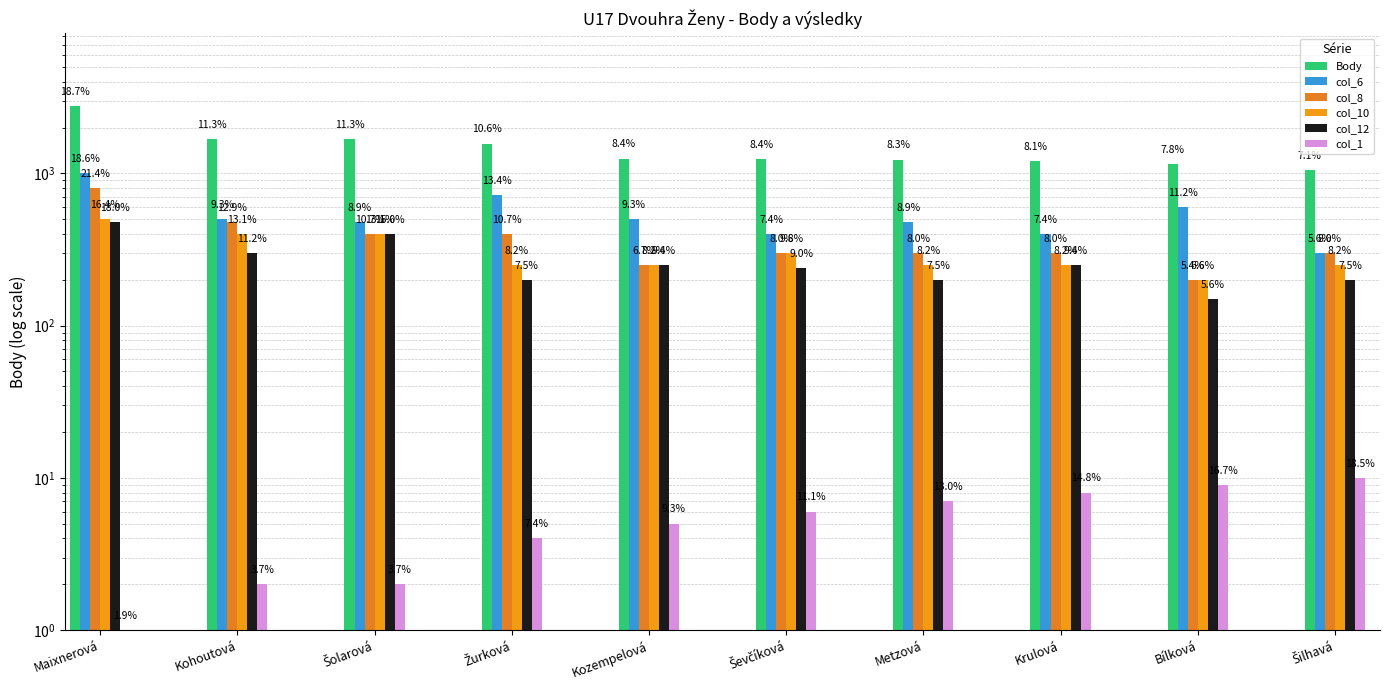

Rank the series by their maximum value, from highest to lowest.

Body, col_6, col_8, col_10, col_12, col_1